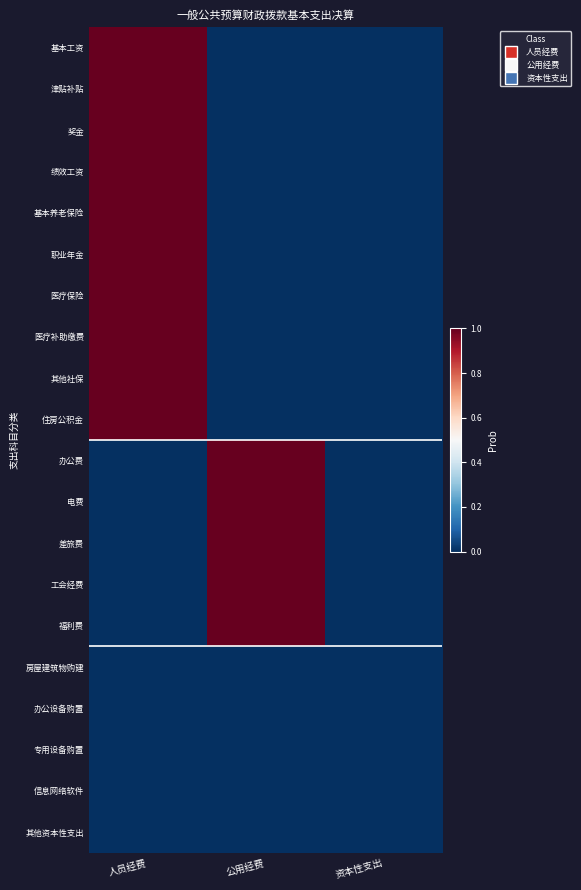

Which series has the largest range (max minus min)?

基本工资